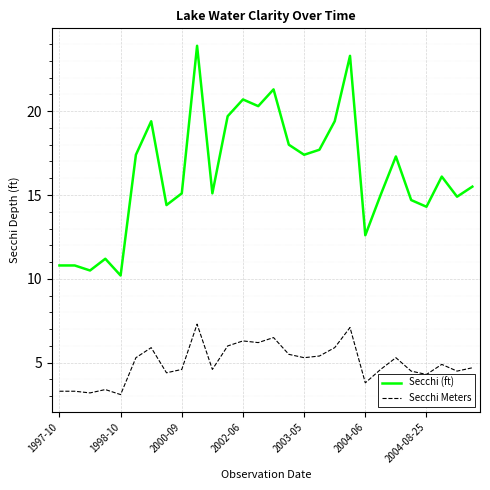

Which series has the largest total across all categories?

Secchi (ft)